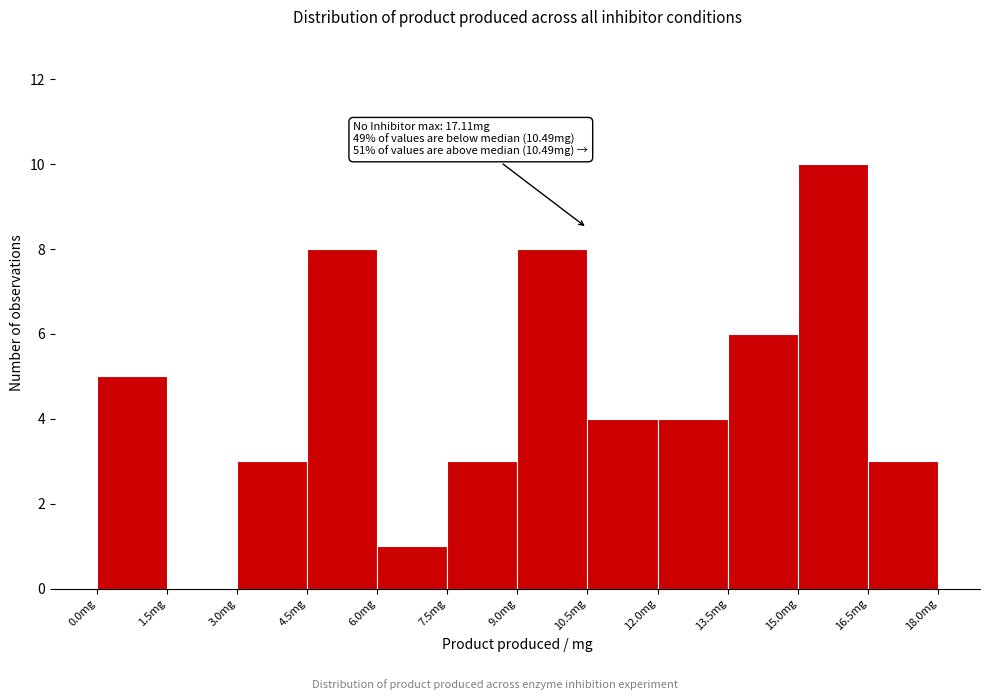

Over which range of the x-axis is the bar tallest?

15.0 to 16.5